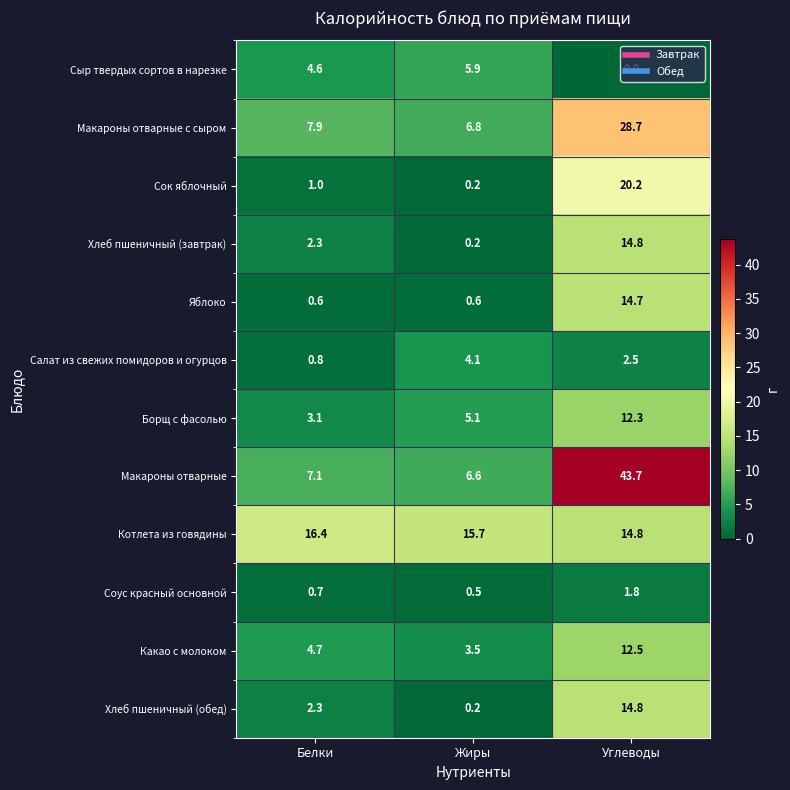

Which series changed the most between Жиры and Углеводы?

Макароны отварные